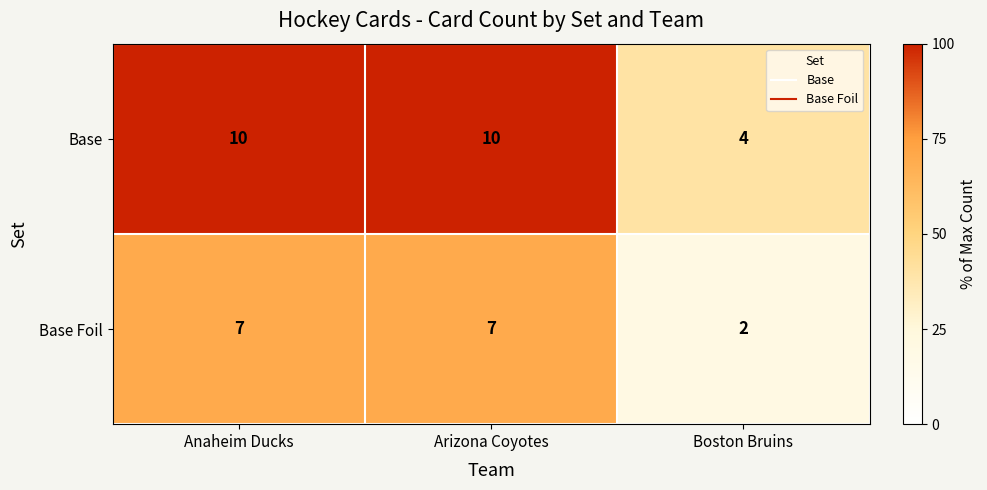

The value of Base Foil at Boston Bruins is 1. True or false?

False